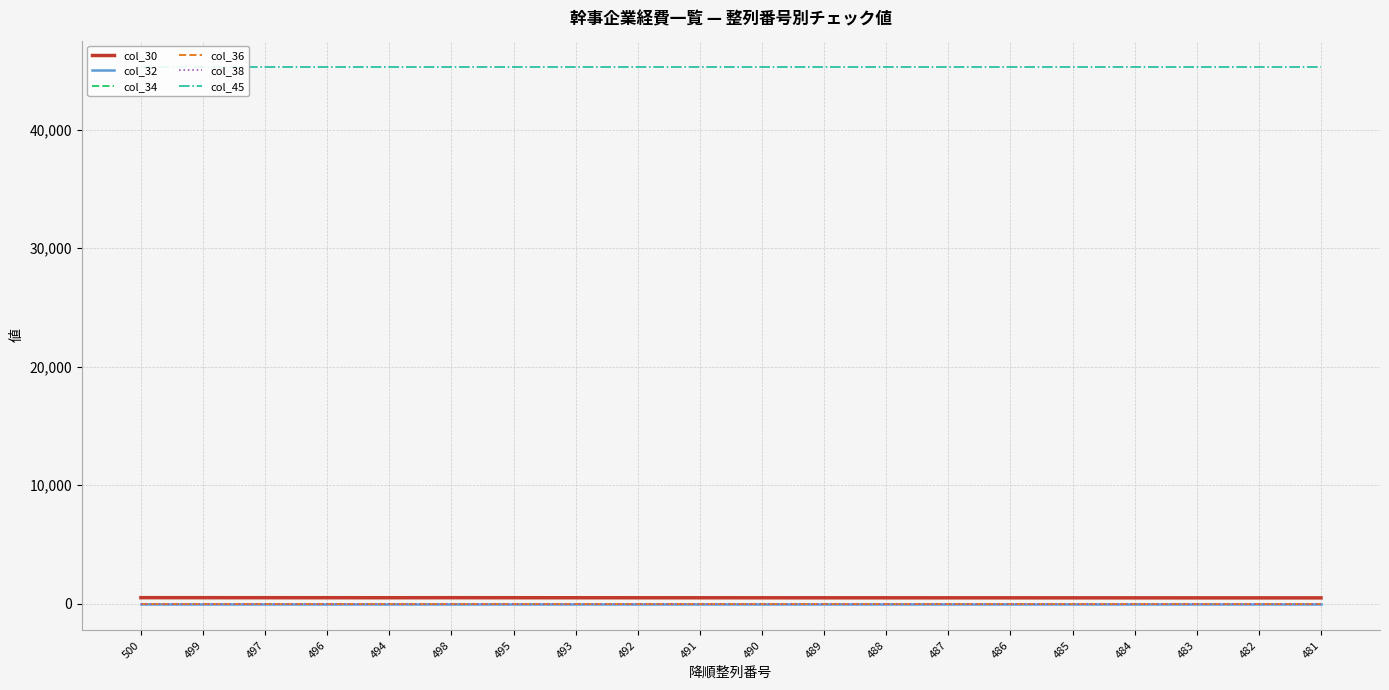

True or false: col_36 has a value of 0 at 482.

True